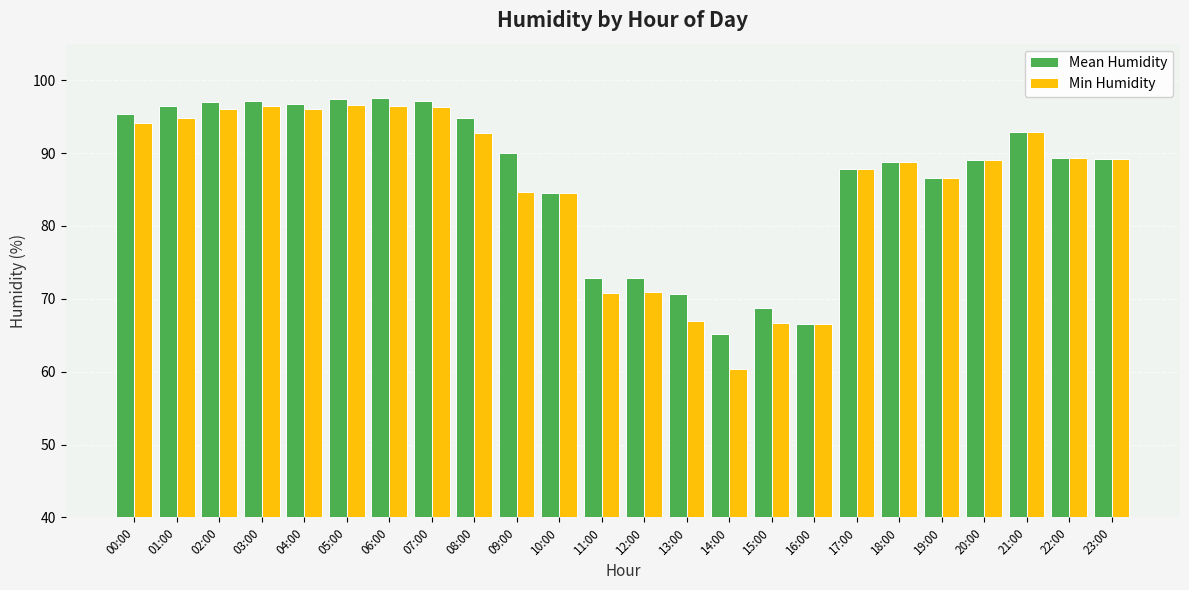

What position from the left is 10:00?

11